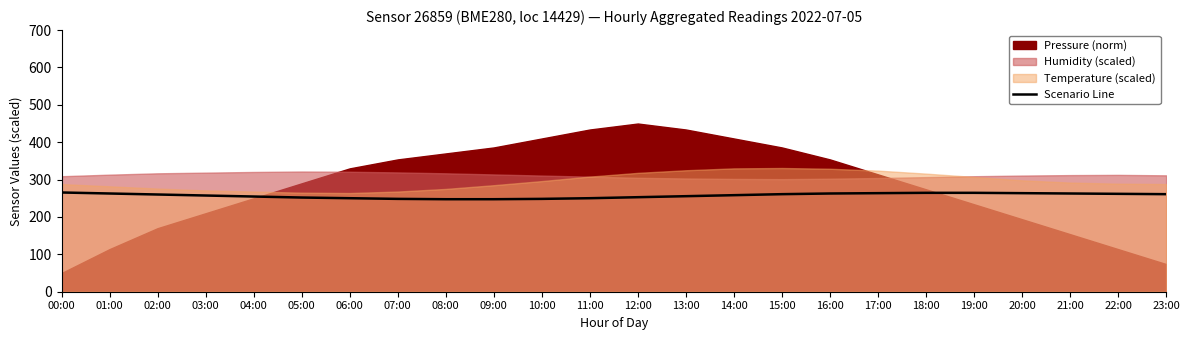

The value of Scenario Line at 10:00 is 248.4. True or false?

True